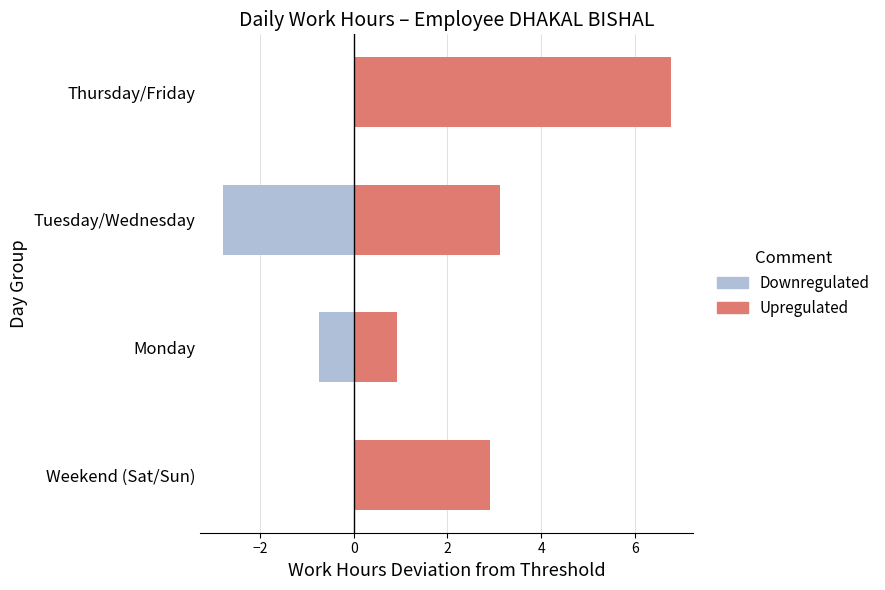

What are all the series names shown in the legend?

Downregulated, Upregulated